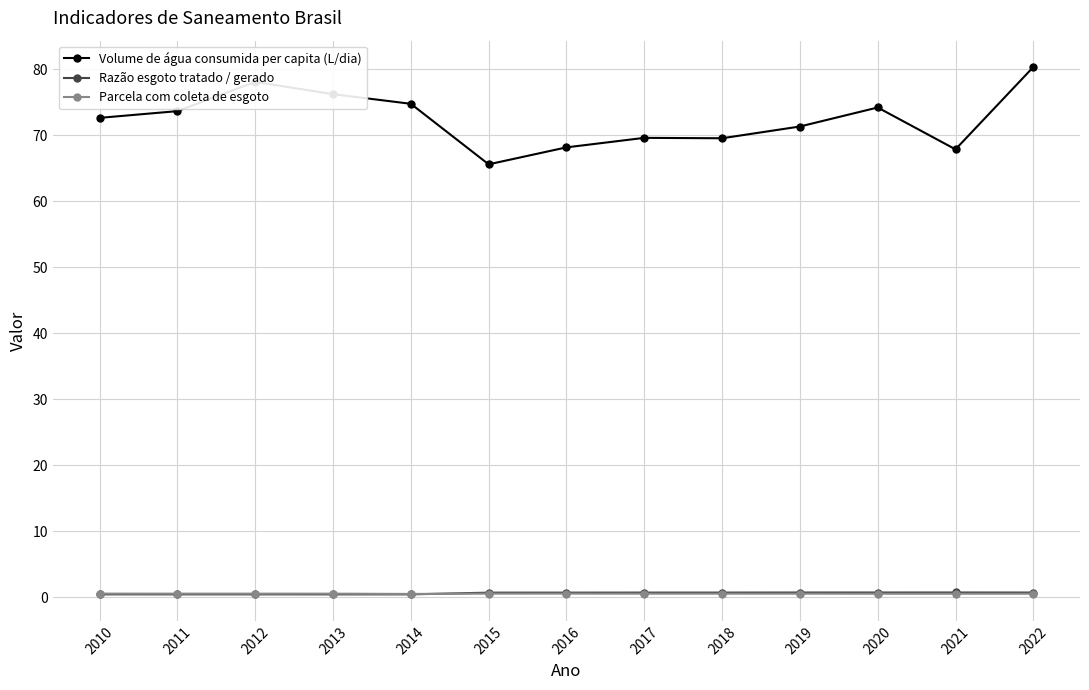

True or false: Razão esgoto tratado / gerado and Volume de água consumida per capita (L/dia) cross at least once.

False